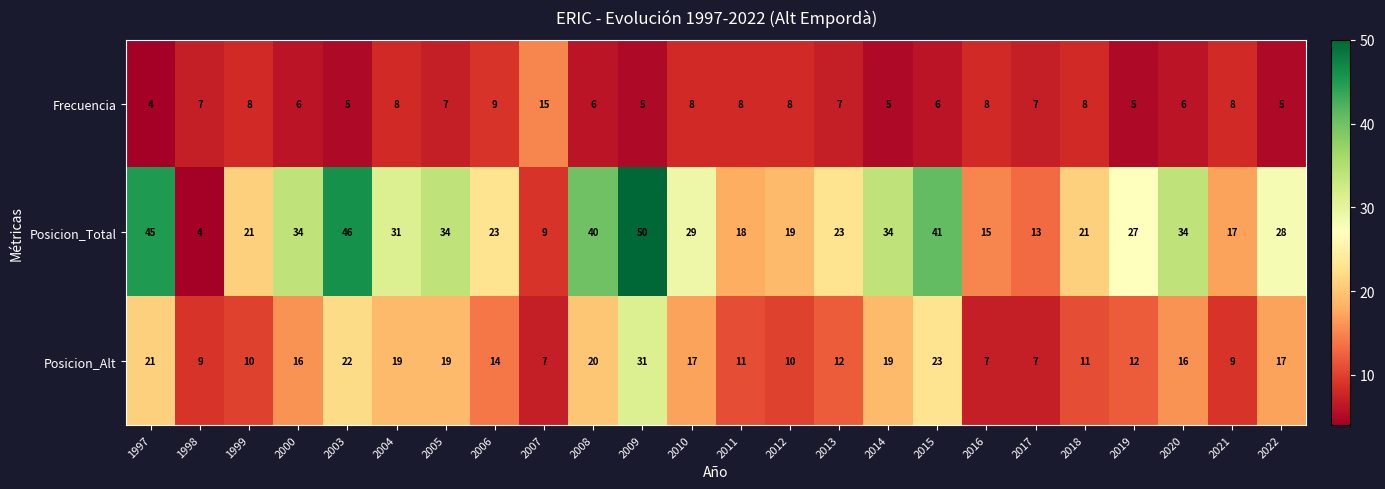

What is the difference between the Posicion_Alt values at 2016 and 2009?

24